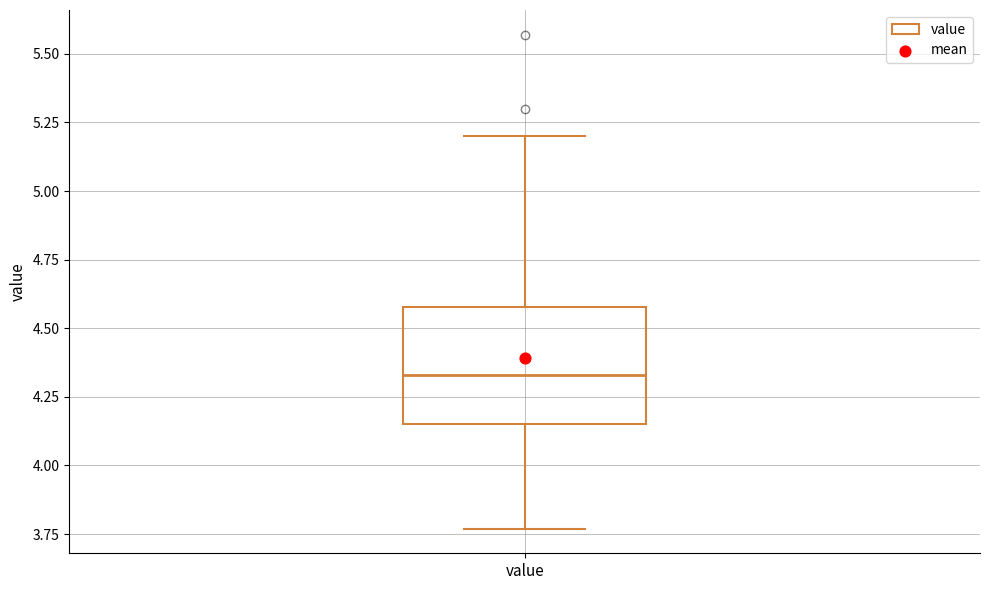

Read this box plot against the y-axis: the position of the median line, the range covered by the box, and the ends of both whiskers. The values are not printed on the chart, so give them approximately, as read against the axis.

median 4.35, box 4.15 to 4.60, whiskers 3.75 to 5.20